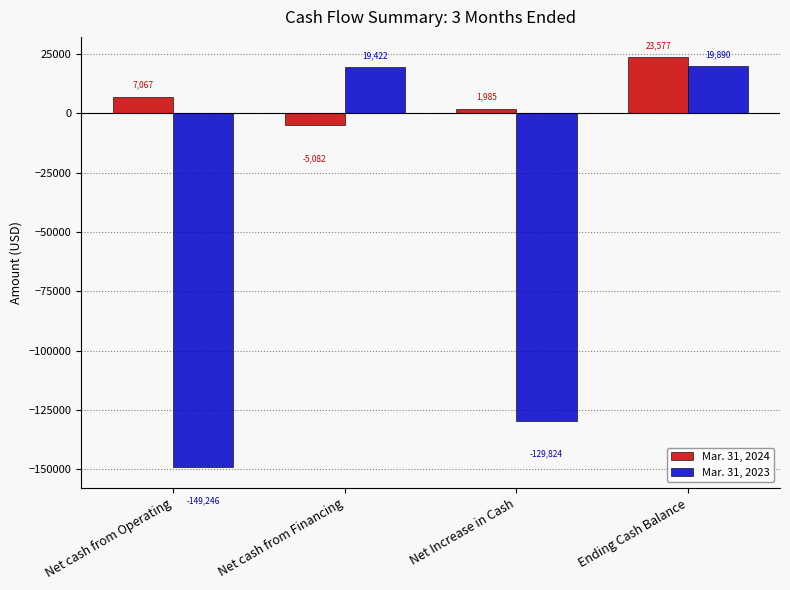

Rank the categories by Mar. 31, 2023 value from lowest to highest.

Net cash from Operating, Net Increase in Cash, Net cash from Financing, Ending Cash Balance